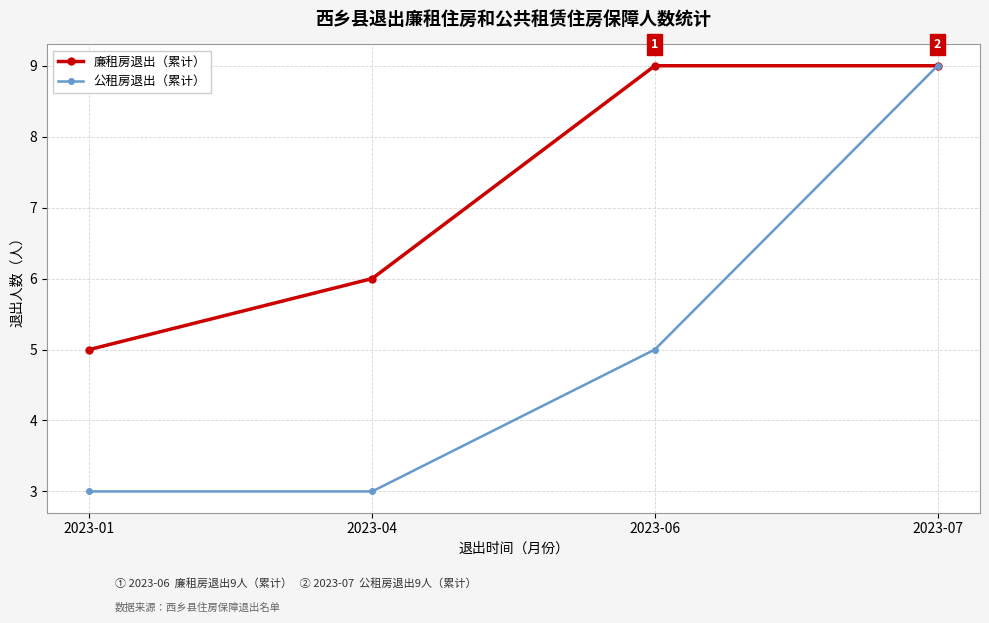

Which category has the lowest value in the 廉租房退出（累计） series?

2023-01